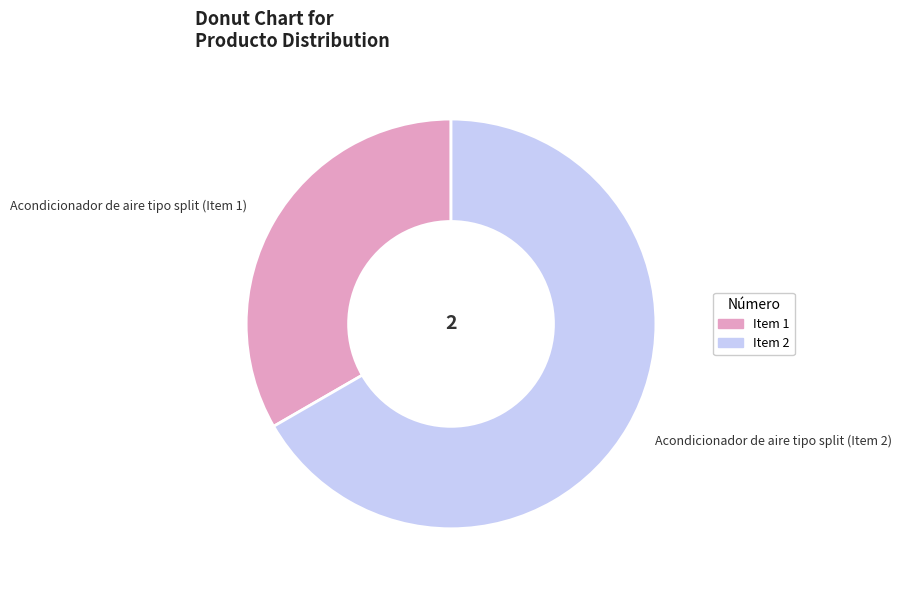

Rank the categories by value from highest to lowest.

Acondicionador de aire tipo split (Item 2), Acondicionador de aire tipo split (Item 1)